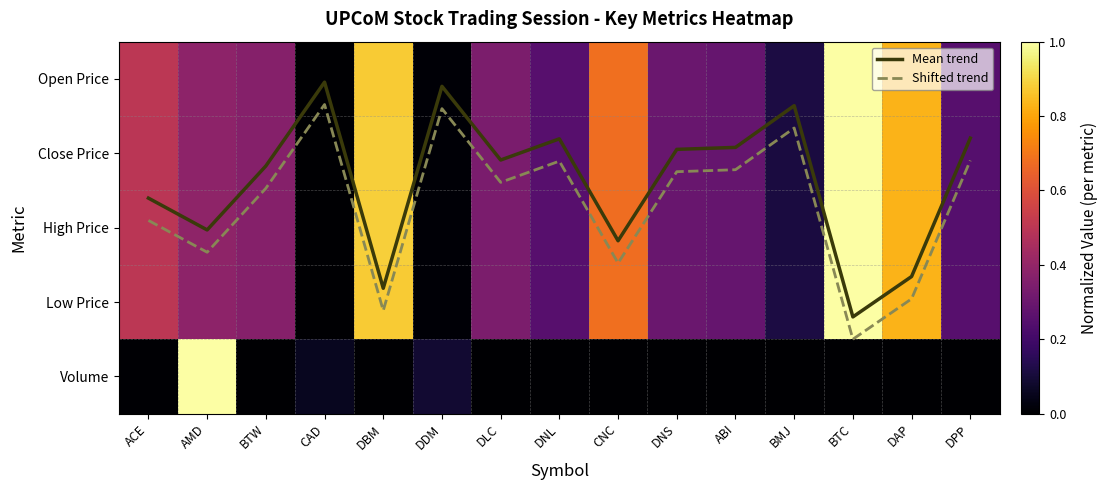

Rank the categories by Mean trend value from highest to lowest.

BTC, DBM, DAP, CNC, AMD, ACE, BTW, DLC, DNS, ABI, DNL, DPP, BMJ, DDM, CAD